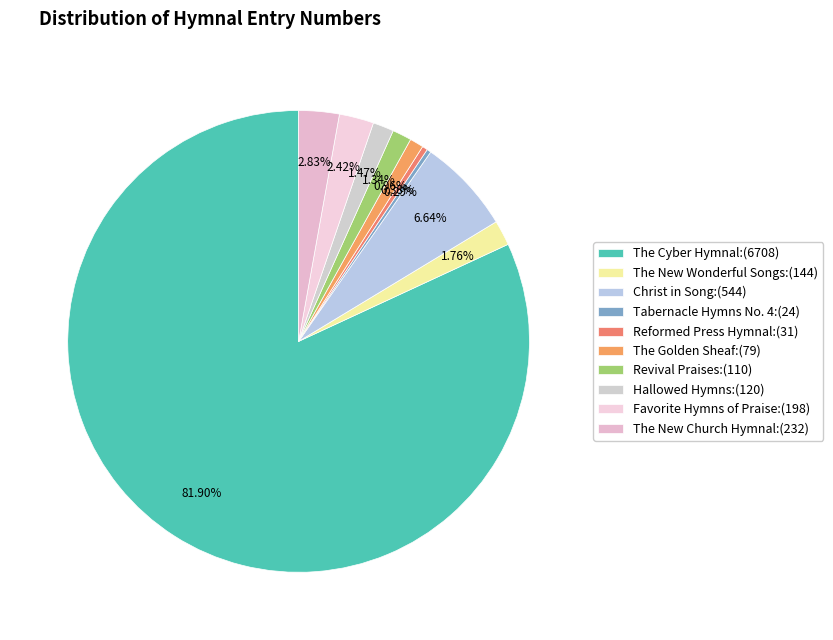

Count the number of slices in the pie.

10